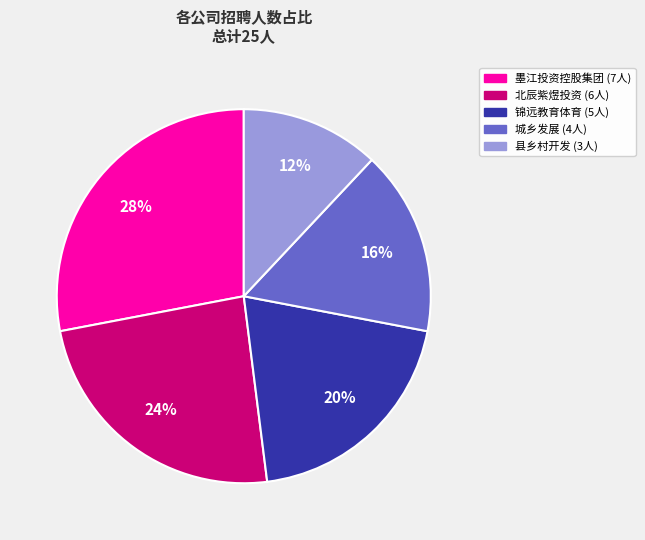

Does any single category account for the majority?

No